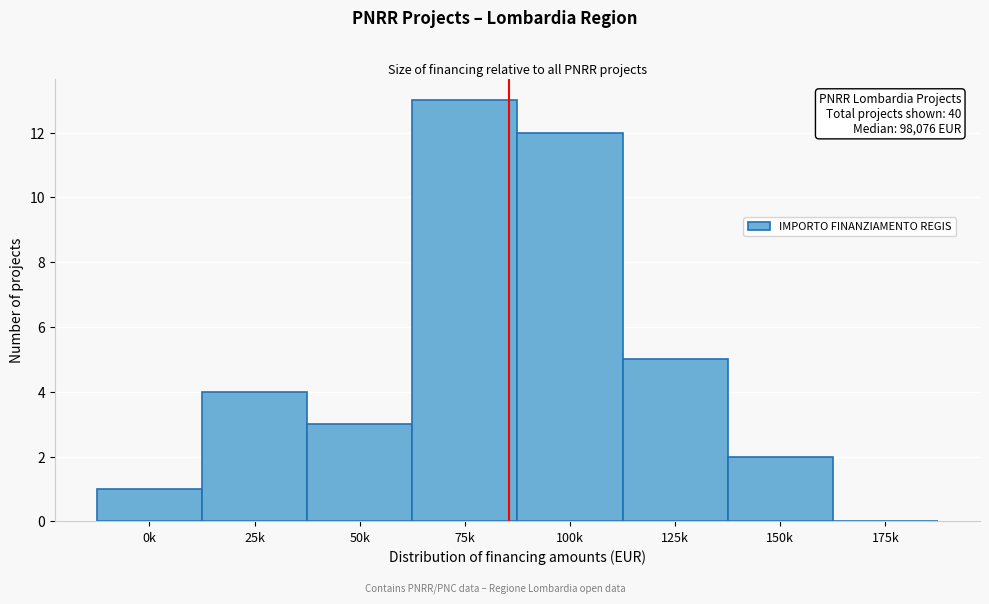

Reading left to right, list all the values displayed in this chart.

0k=1	25k=4	50k=3	75k=13	100k=12	125k=5	150k=2	175k=0